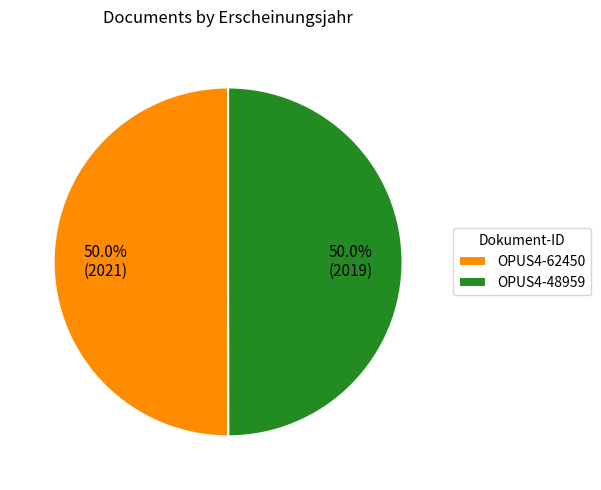

How many slices are in this pie chart?

2